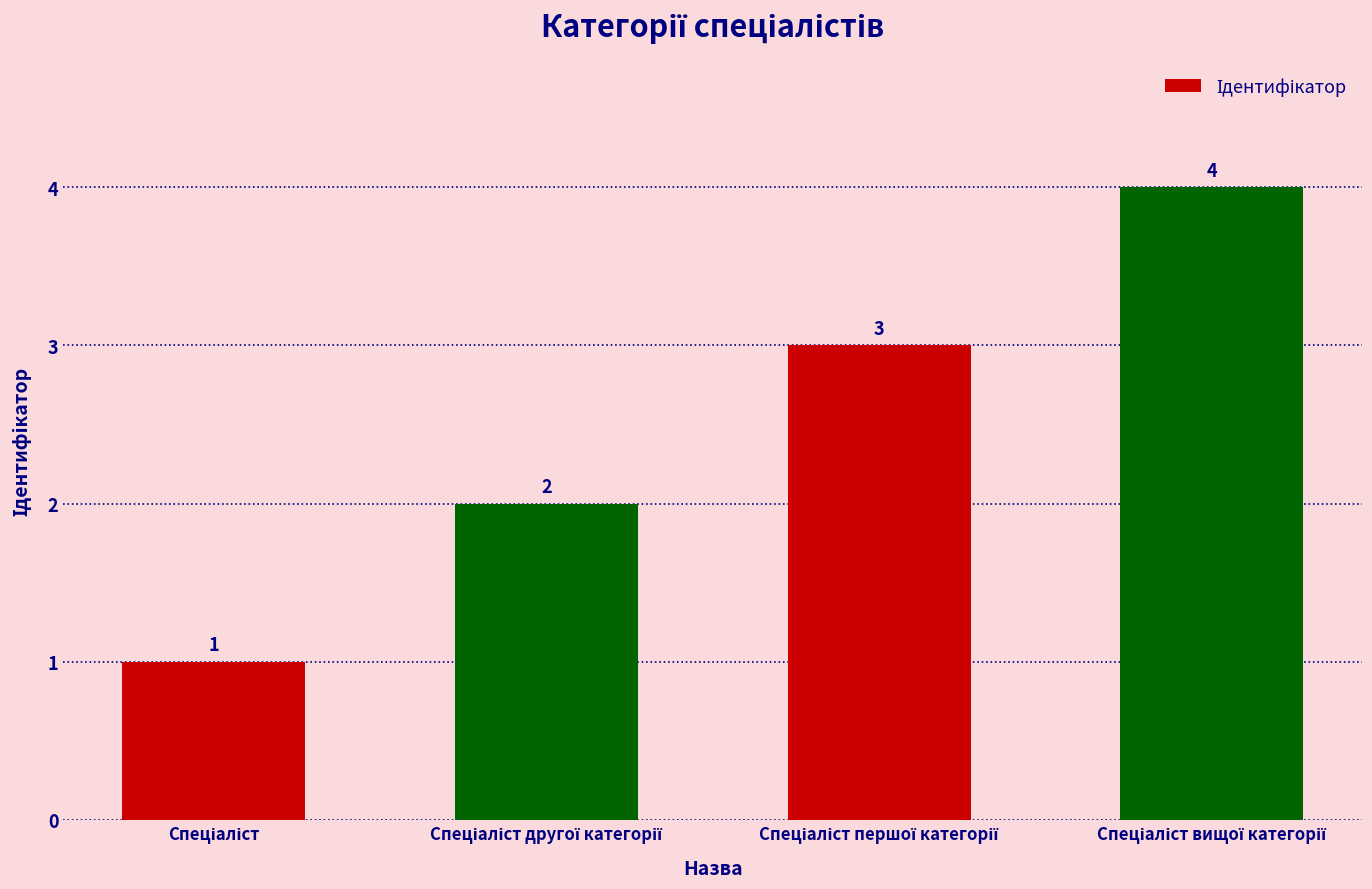

Count the values in the range 2 to 4.

3